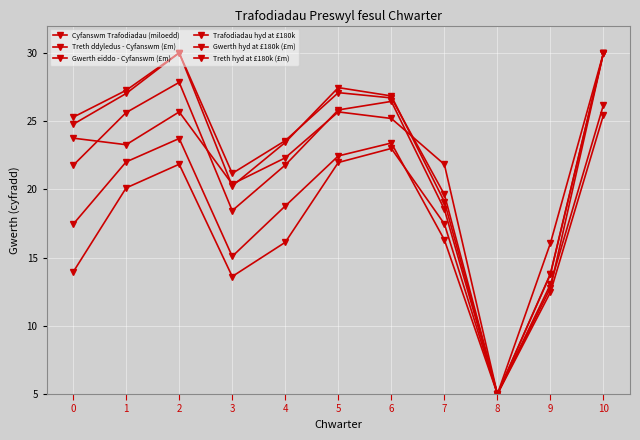

Reading left to right, transcribe all the data shown in this chart.

Cyfanswm Trafodiadau (miloedd): 21.8	25.6	27.8	18.4	21.8	25.8	26.4	18.5	5.0	13.8	30.0
Treth ddyledus - Cyfanswm (£m): 13.9	20.1	21.8	13.6	16.1	22.0	23.0	17.5	5.0	12.8	30.0
Gwerth eiddo - Cyfanswm (£m): 17.4	22.0	23.7	15.1	18.8	22.4	23.4	16.3	5.0	13.8	30.0
Trafodiadau hyd at £180k: 25.3	27.3	30.0	21.2	23.6	27.1	26.7	19.6	5.0	12.5	25.5
Gwerth hyd at £180k (£m): 24.8	27.0	30.0	20.2	23.4	27.5	26.8	19.1	5.0	13.0	26.2
Treth hyd at £180k (£m): 23.7	23.3	25.7	20.4	22.3	25.7	25.2	21.8	5.0	16.1	30.0